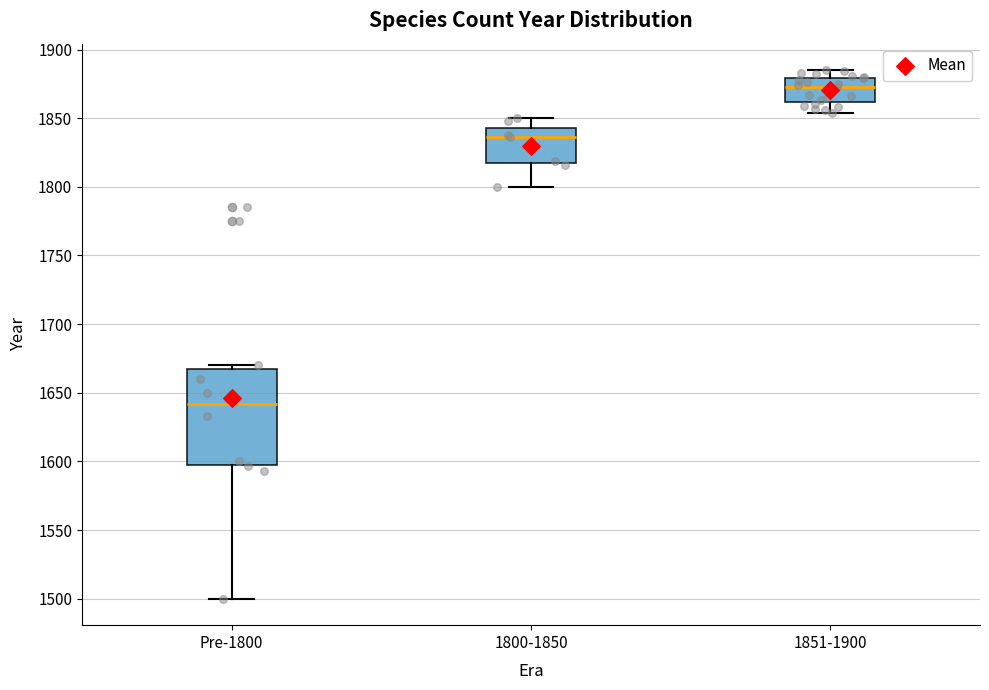

Which box has the lowest median line?

Pre-1800